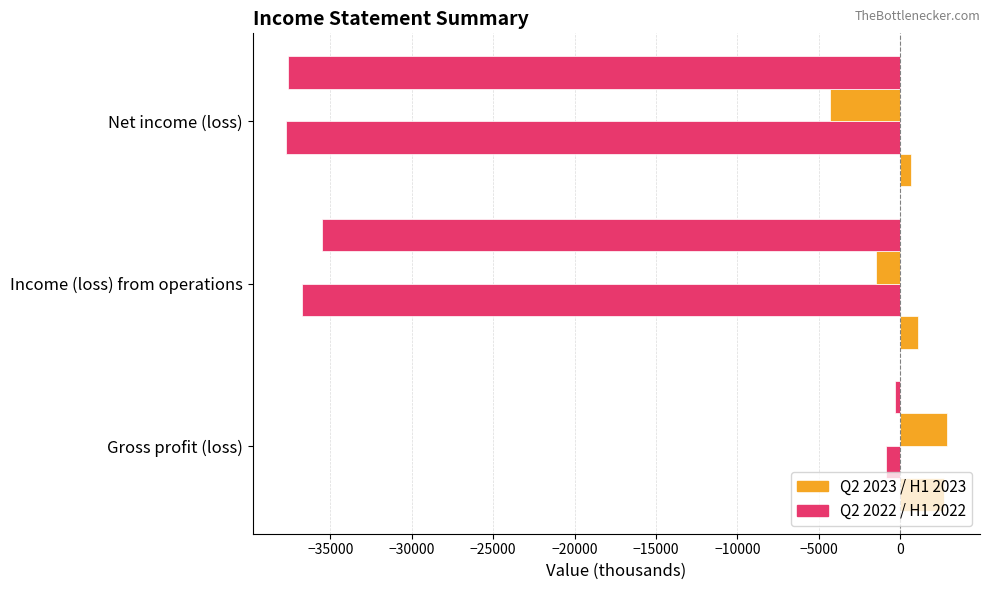

The value of 6 Months Ended Jun. 30, 2022 at Income (loss) from operations is -35514. True or false?

True